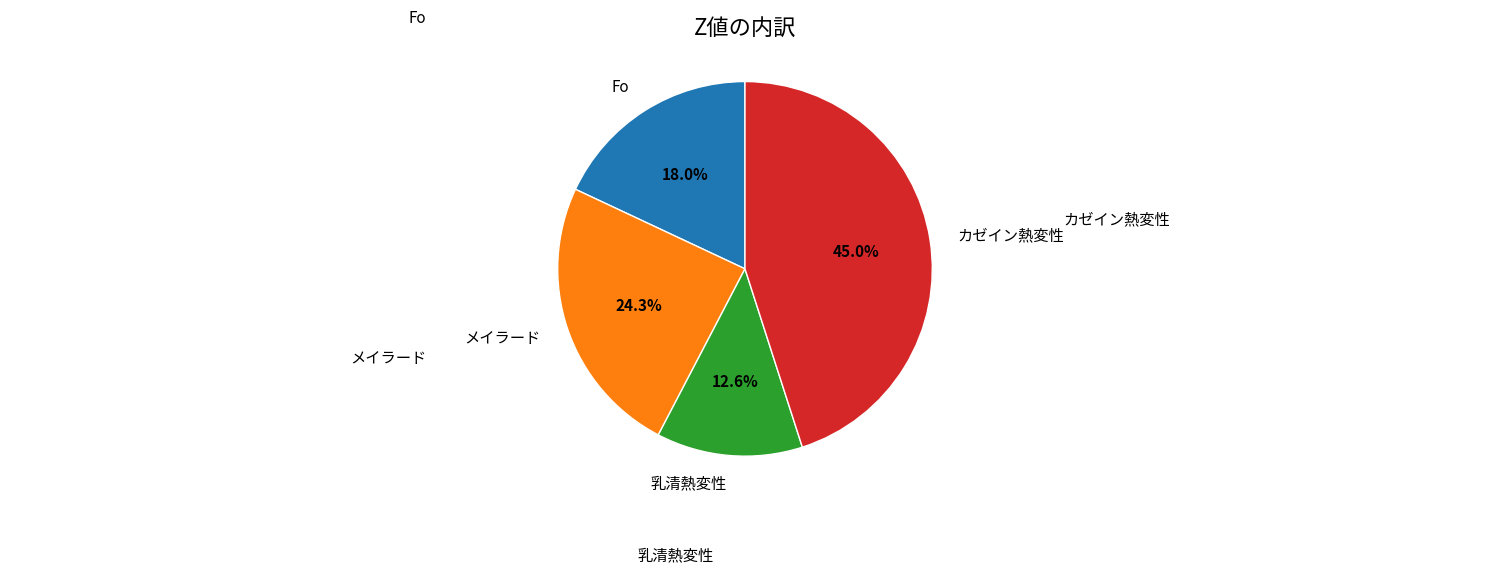

Is there any slice that represents more than half of the pie?

No